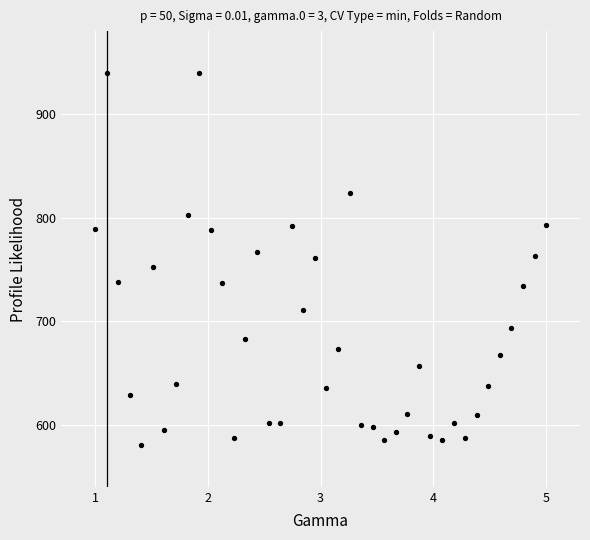

What is the range of Y values (max minus min)?

360.0